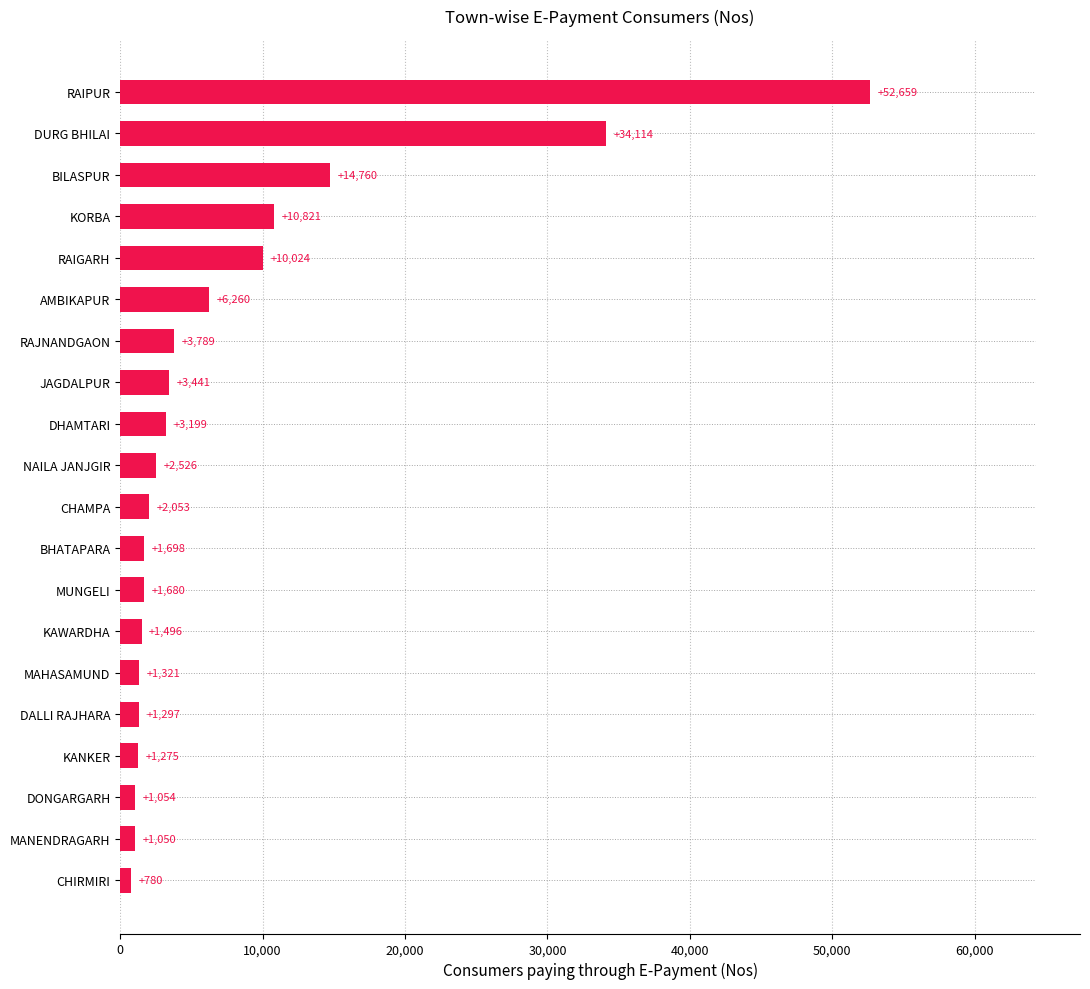

The chart shows a value of 780 at CHIRMIRI. True or false?

True